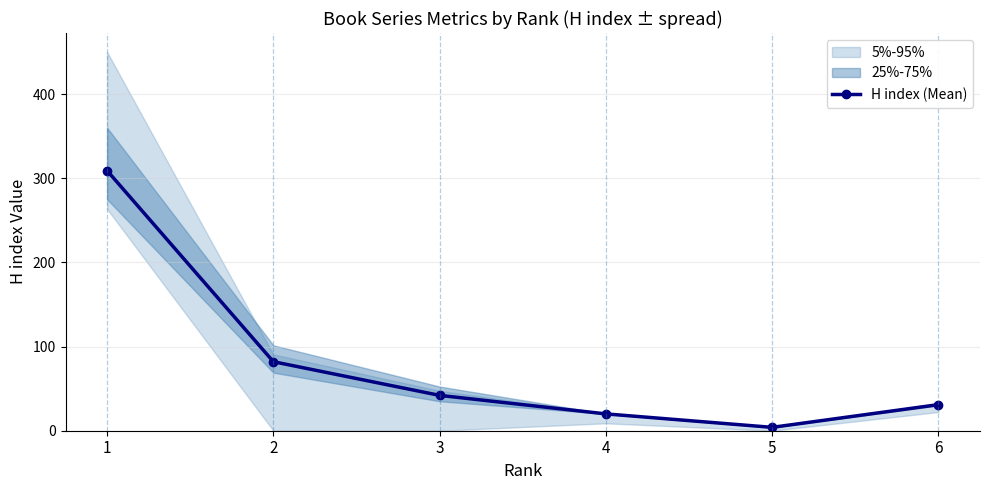

What is the maximum value for H index (Mean)?

309